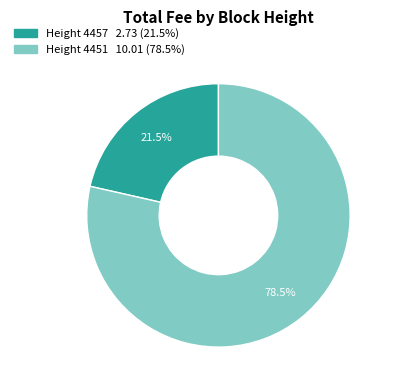

Does any single category account for the majority?

Yes